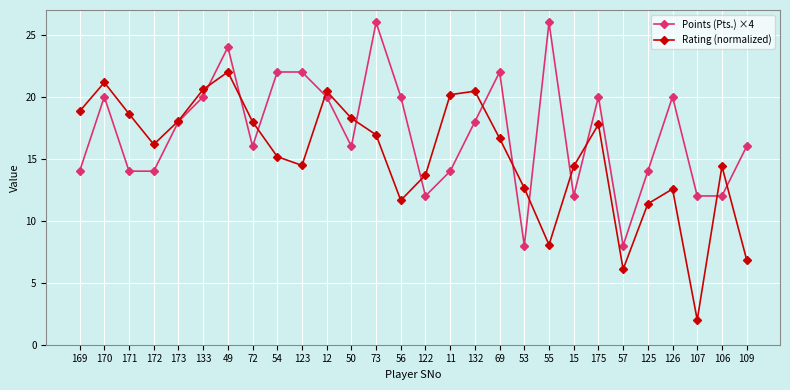

What is the difference between the second highest and second lowest values in the Points (Pts.) ×4 series?

18.0